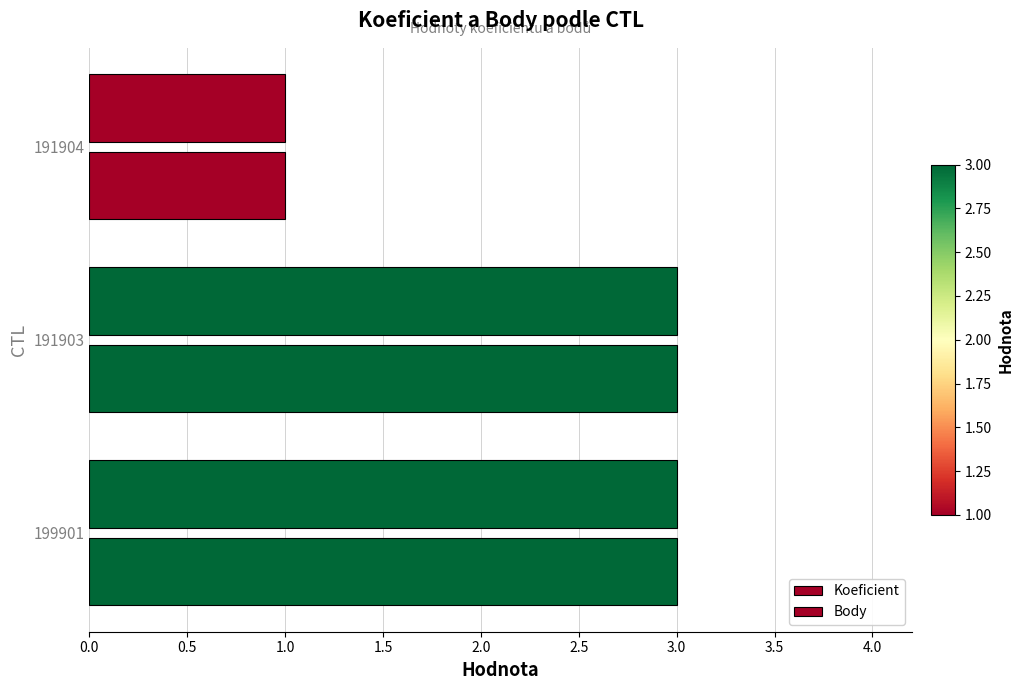

What is the smallest value displayed?

1